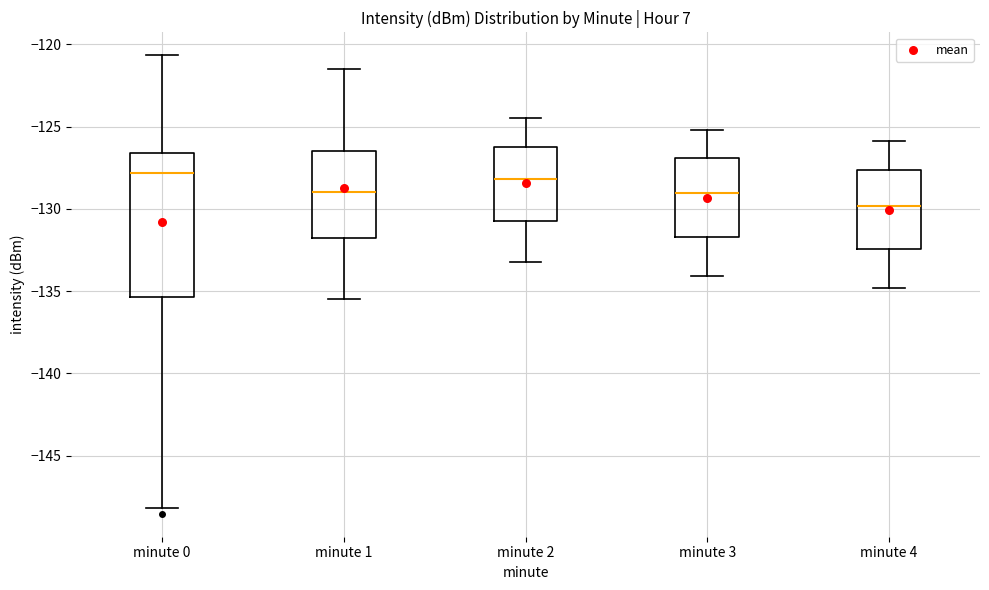

Reading left to right, read every box against the y-axis: the position of its median line, the range the box covers, and the ends of its whiskers. The values are not printed on the chart, so give them approximately, as read against the axis.

minute 0: median -128.0, box -135.5 to -126.5, whiskers -148.0 to -120.5
minute 1: median -129.0, box -132.0 to -126.5, whiskers -135.5 to -121.5
minute 2: median -128.0, box -130.5 to -126.0, whiskers -133.0 to -124.5
minute 3: median -129.0, box -131.5 to -127.0, whiskers -134.0 to -125.0
minute 4: median -130.0, box -132.5 to -127.5, whiskers -135.0 to -126.0